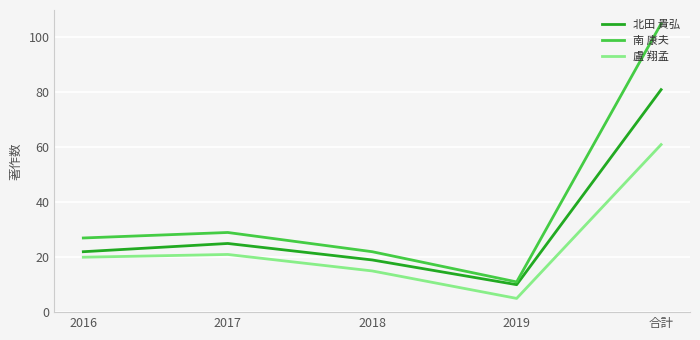

True or false: 南 康夫 and 盧 翔孟 cross at least once.

False